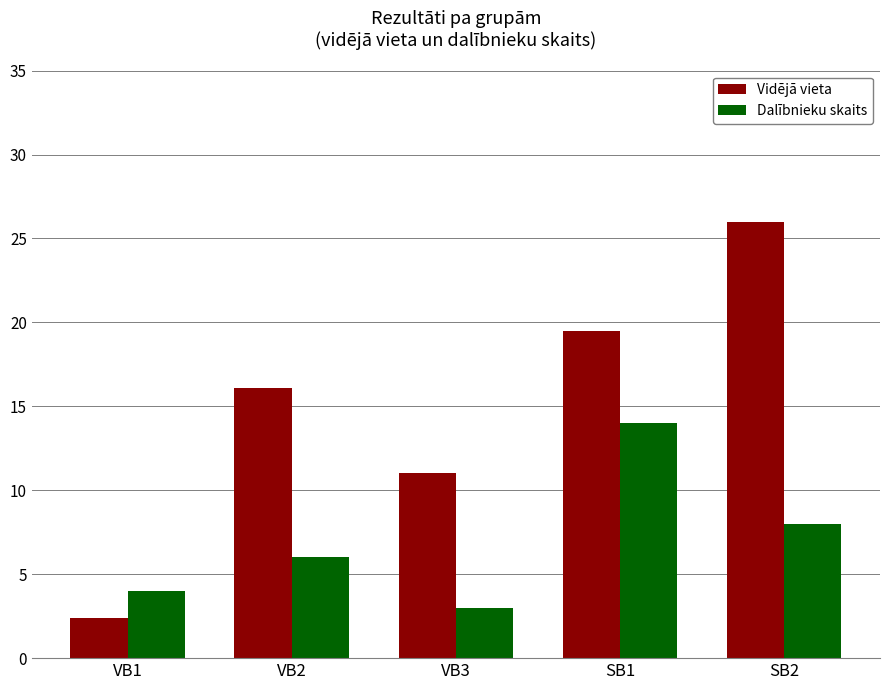

List the series in order of their peak value, lowest first.

Dalībnieku skaits, Vidējā vieta